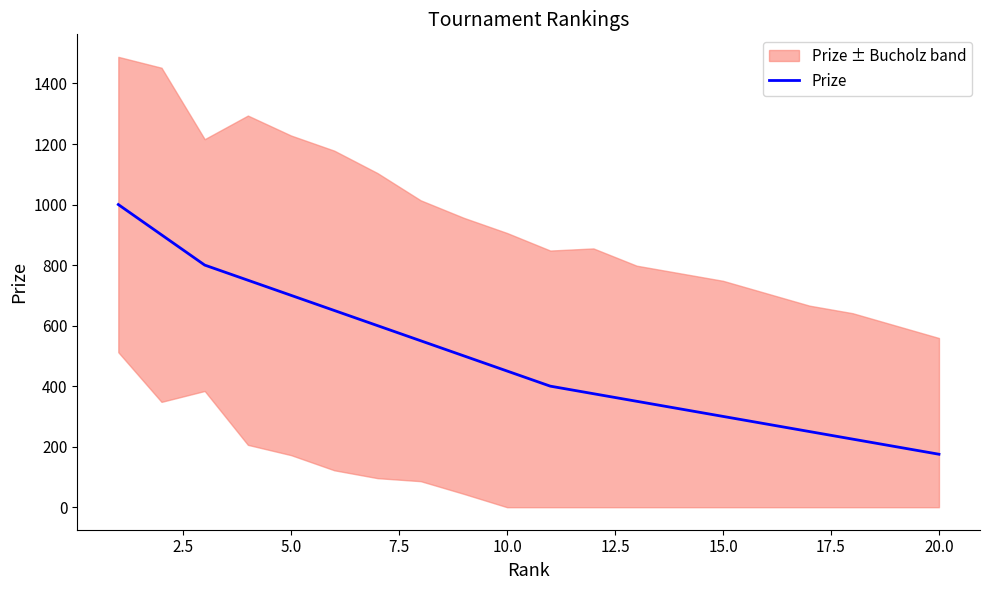

The value of Prize at 10.0 is 450. True or false?

True